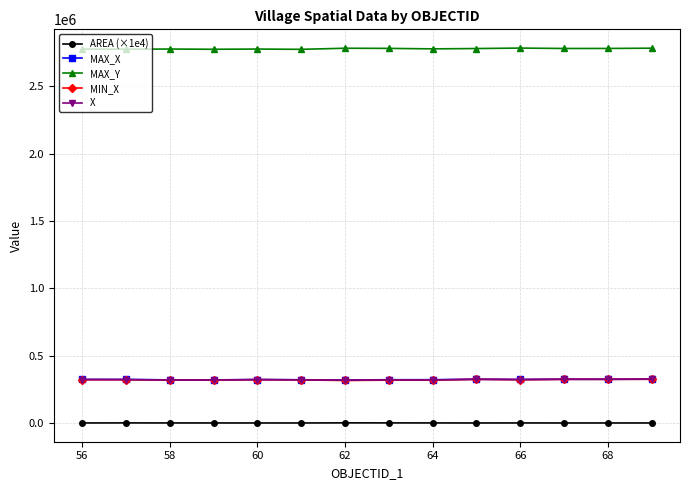

What is the value of the MIN_X point at the 7th from the left?

315500.3